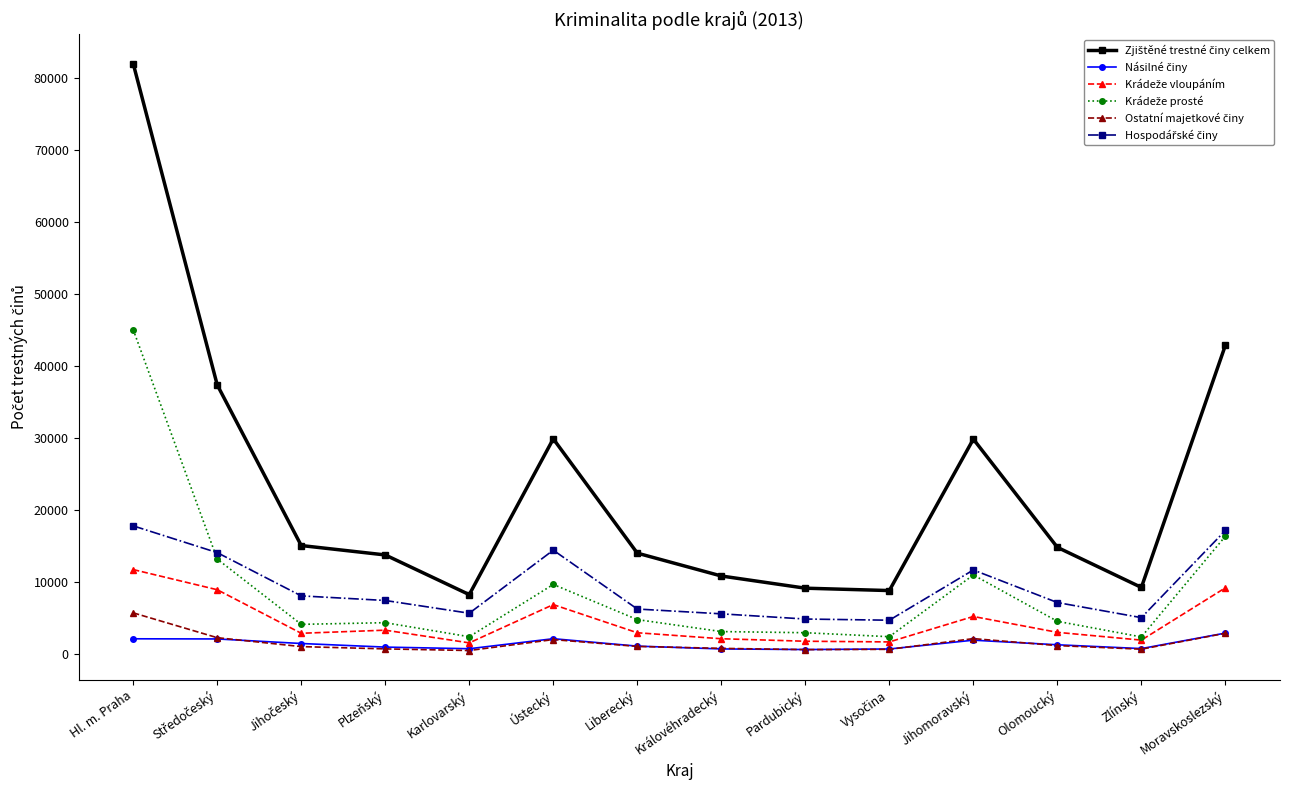

At which category is the sum across all series the highest?

Hl. m. Praha